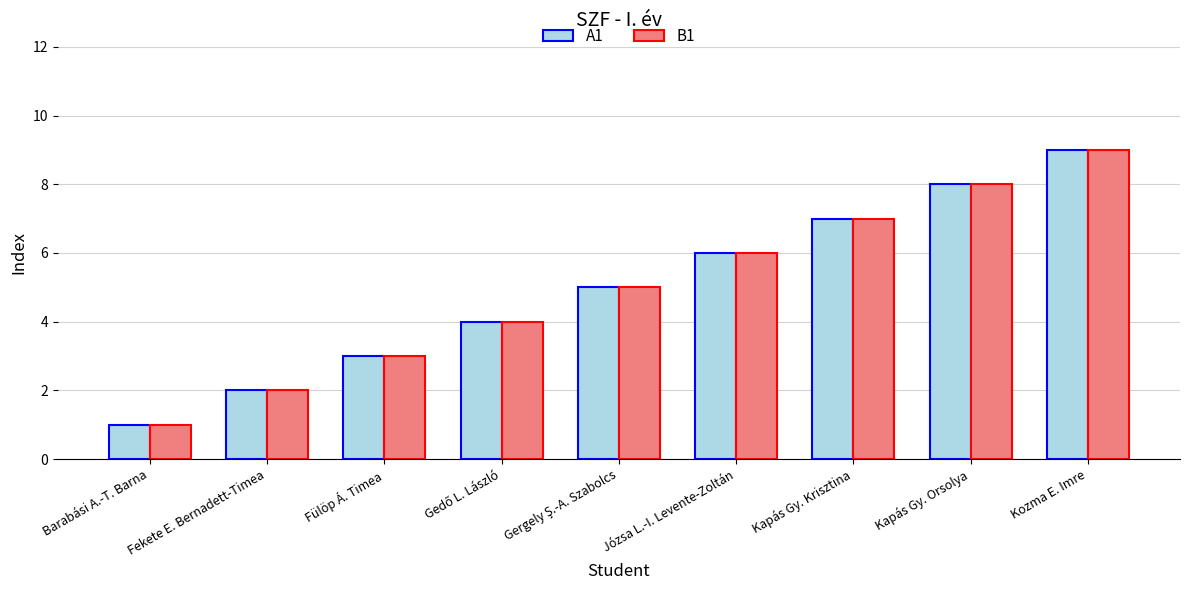

What is the sum of the B1 values at Kozma E. Imre and Kapás Gy. Orsolya?

17